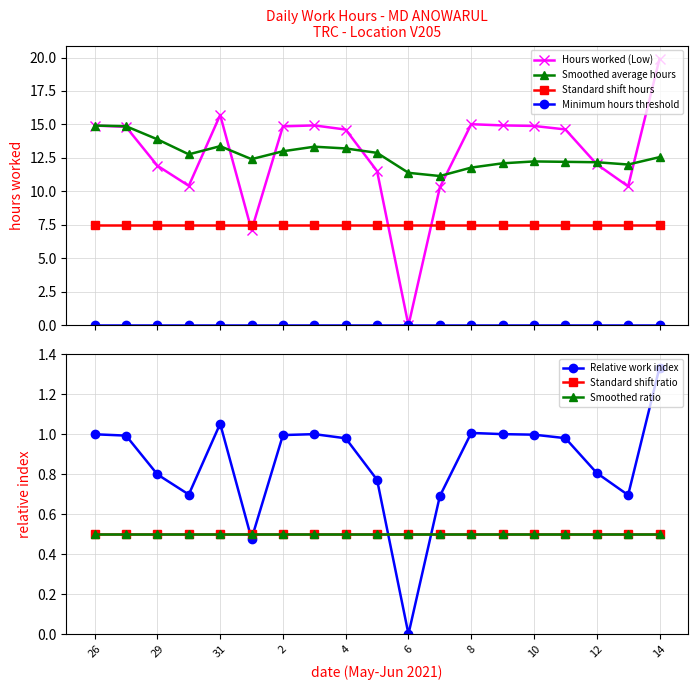

At which category is the sum across all series the highest?

14